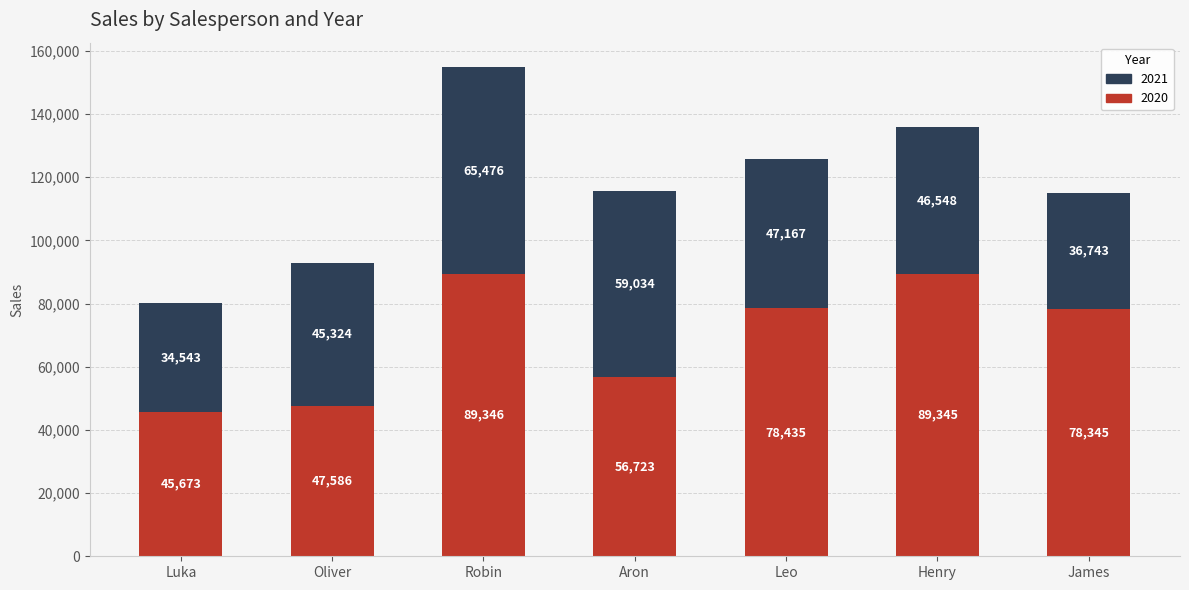

At which label does 2020 reach its minimum?

Luka